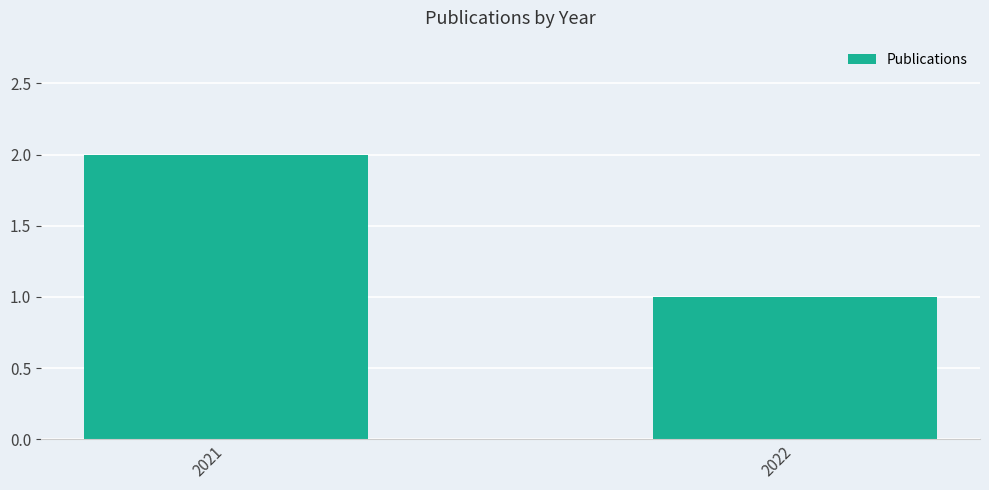

How many bars are there in total?

2